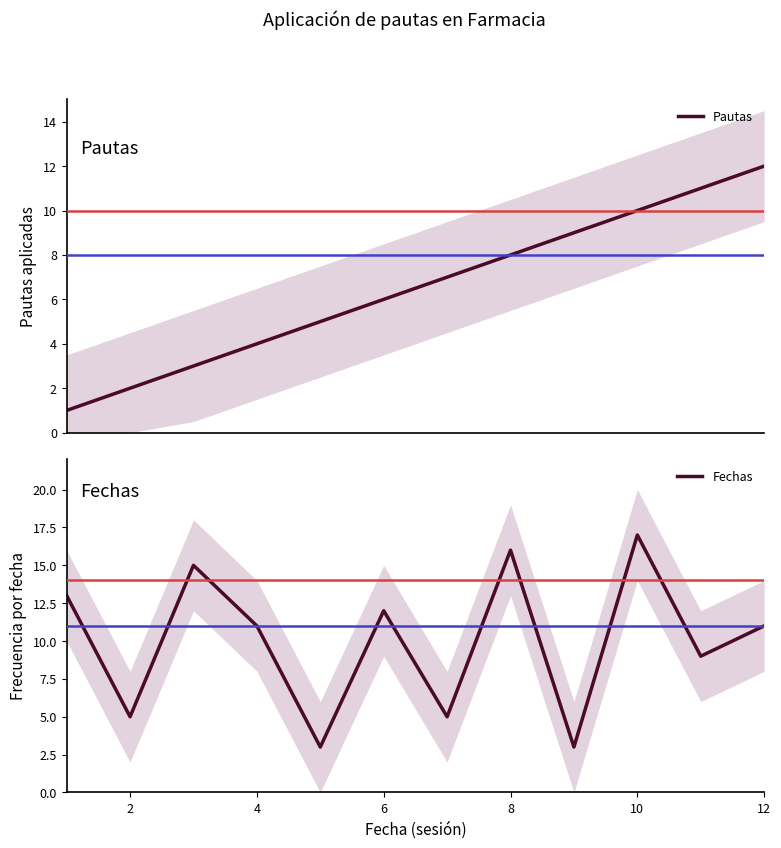

What are all the series names shown in the legend?

Pautas, Fechas